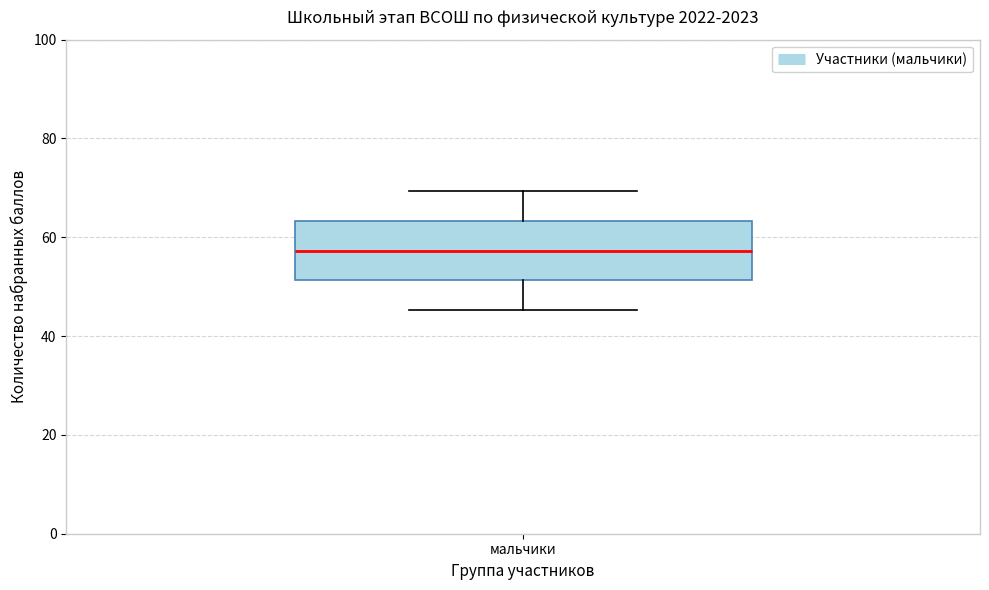

Where does the lower whisker of the box for мальчики end on the y-axis? The values are not printed on the chart, so give them approximately, as read against the axis.

46